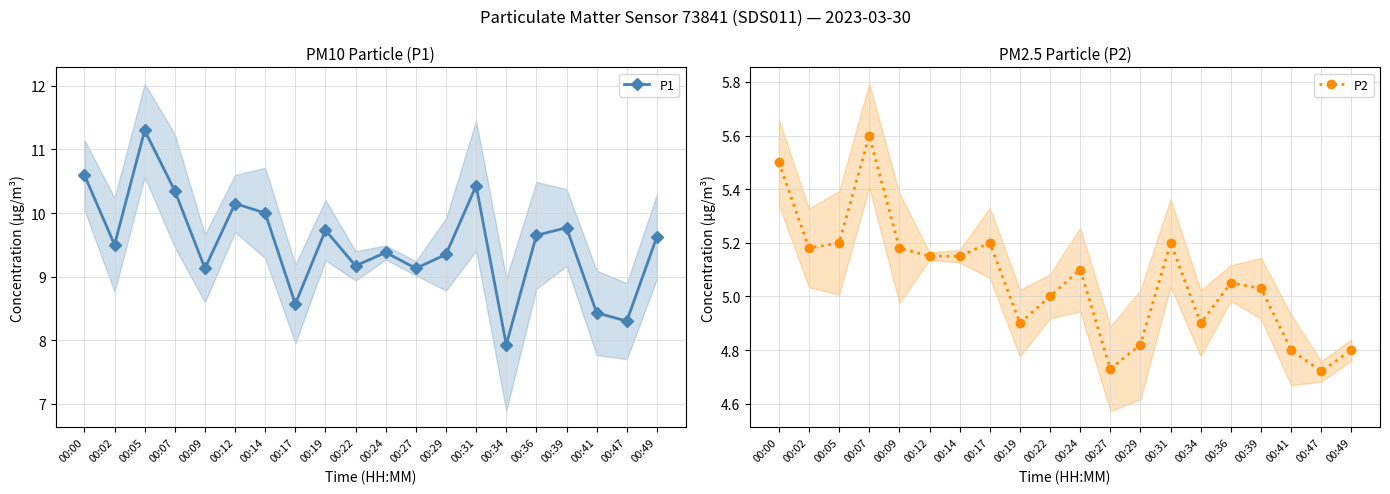

True or false: P2 and P1 intersect in this chart.

False